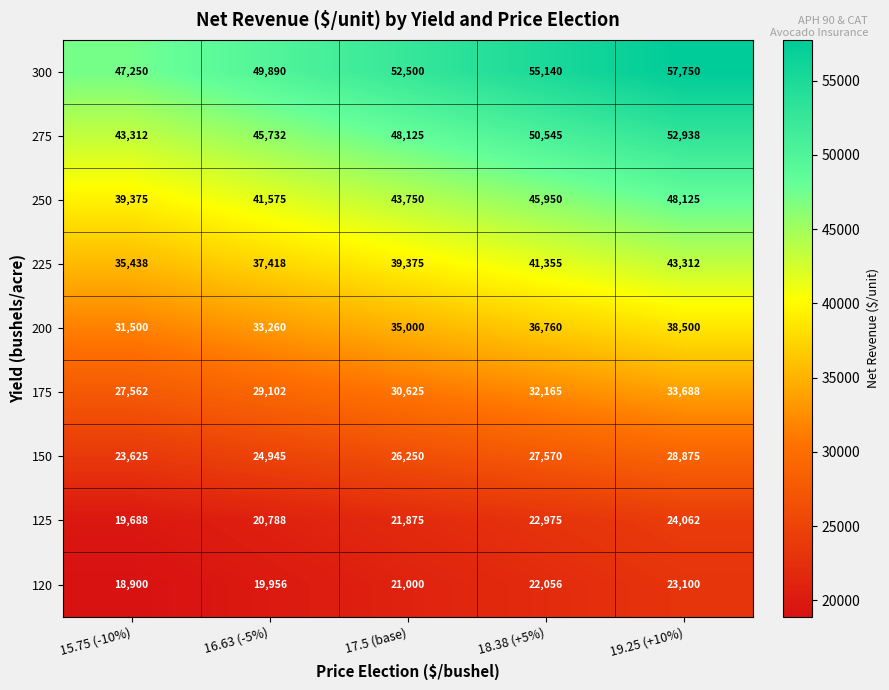

What is the approximate value of 175 at 19.25 (+10%), to the nearest 10?

33690